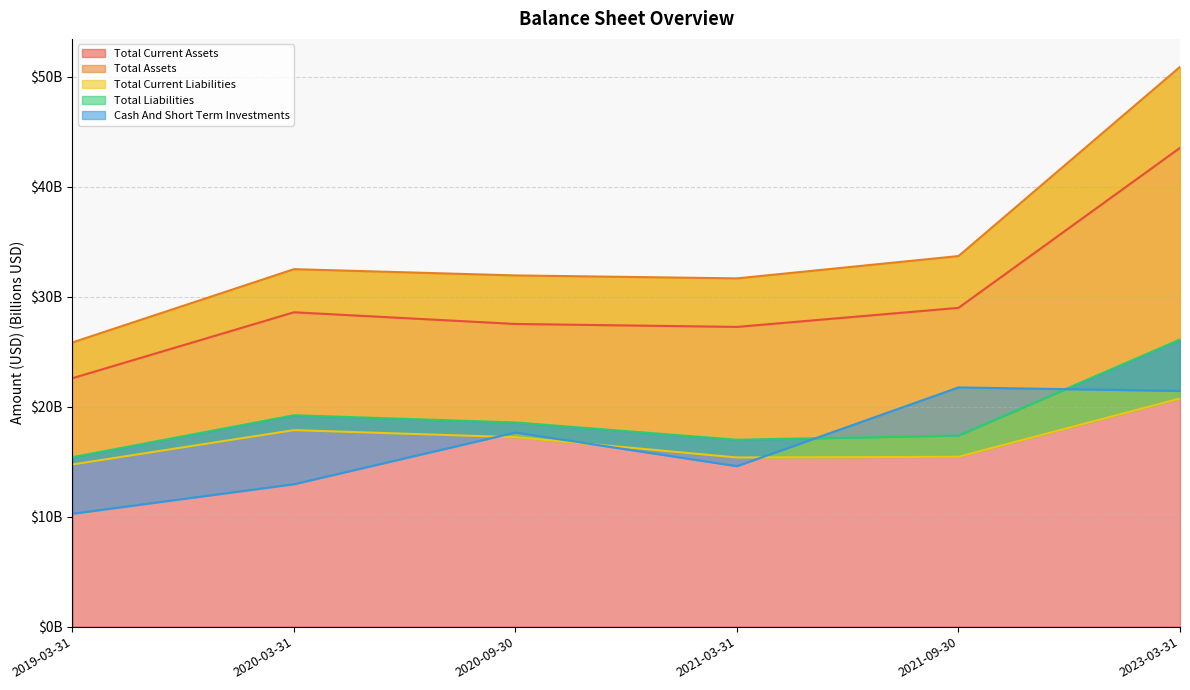

Which category has the highest value in the Total Current Liabilities series?

2023-03-31